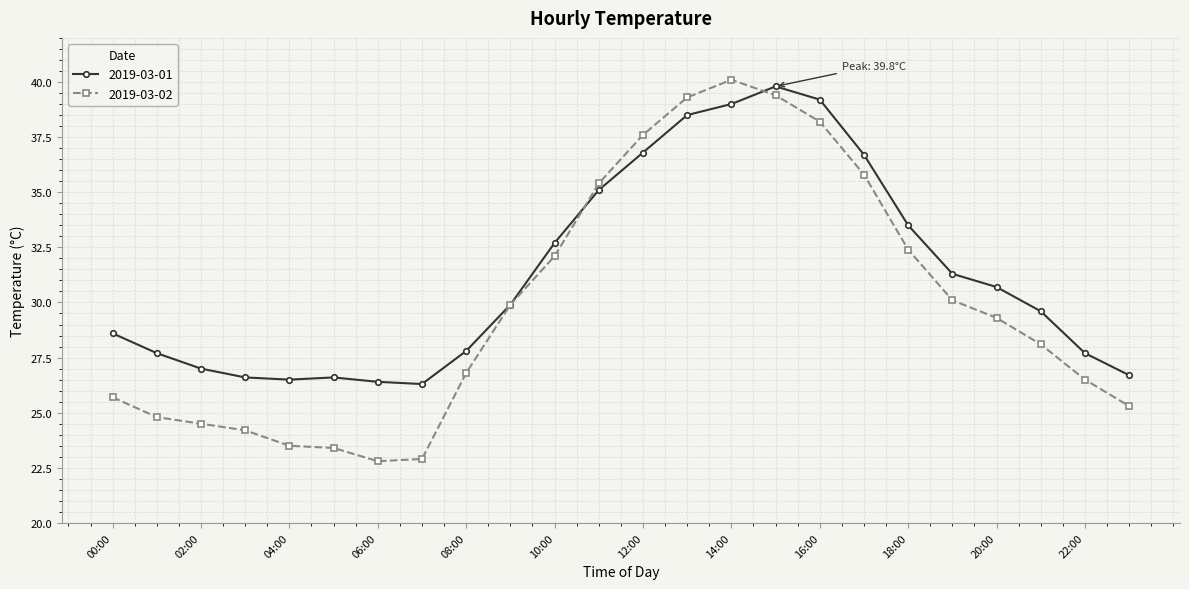

Reading right to left, transcribe all the data shown in this chart.

2019-03-01: 26.7	27.7	29.6	30.7	31.3	33.5	36.7	39.2	39.8	39.0	38.5	36.8	35.1	32.7	29.9	27.8	26.3	26.4	26.6	26.5	26.6	27.0	27.7	28.6
2019-03-02: 25.3	26.5	28.1	29.3	30.1	32.4	35.8	38.2	39.4	40.1	39.3	37.6	35.4	32.1	29.9	26.8	22.9	22.8	23.4	23.5	24.2	24.5	24.8	25.7